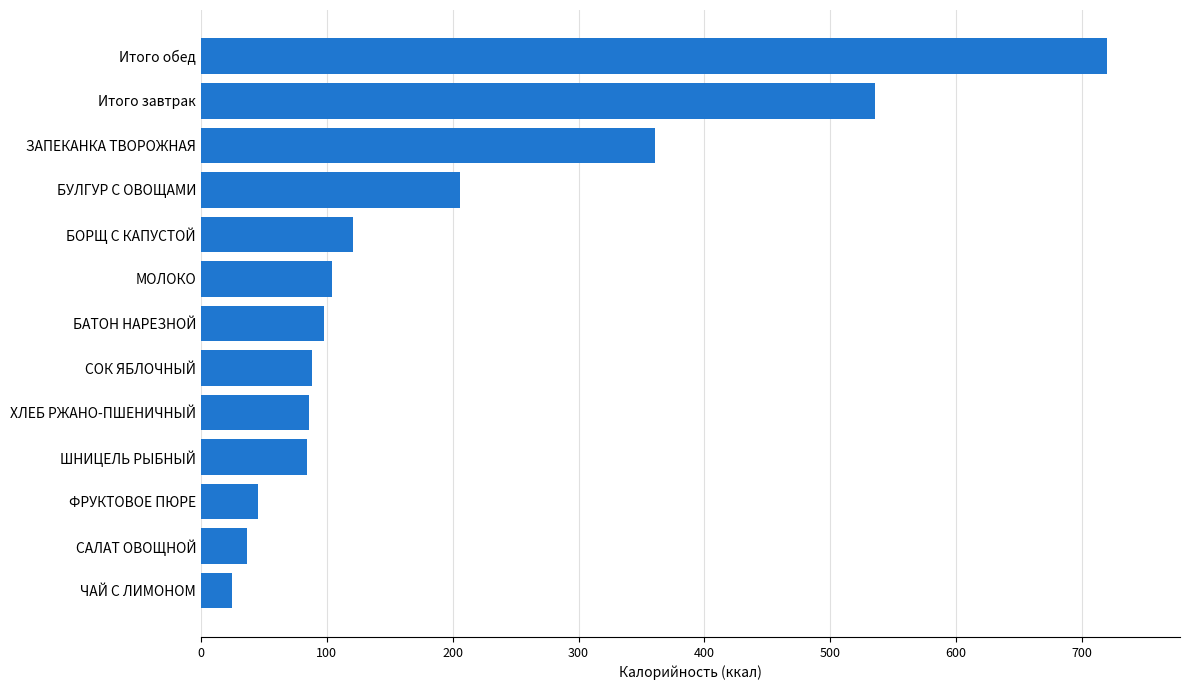

What value does the data have at Итого обед?

720.2